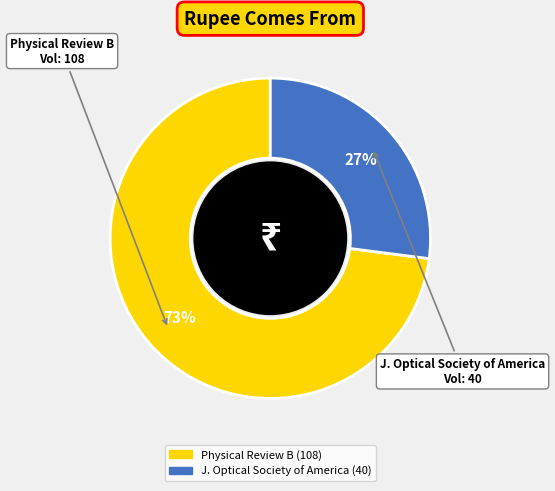

To the nearest percent, what is the average slice percentage?

50%